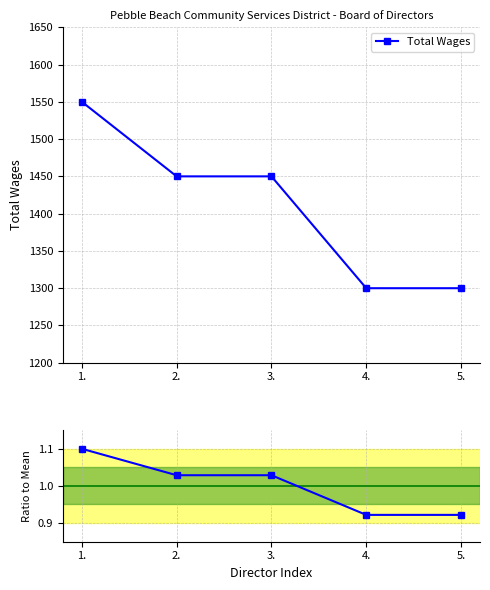

What is the sum of all Total Wages values?

7050